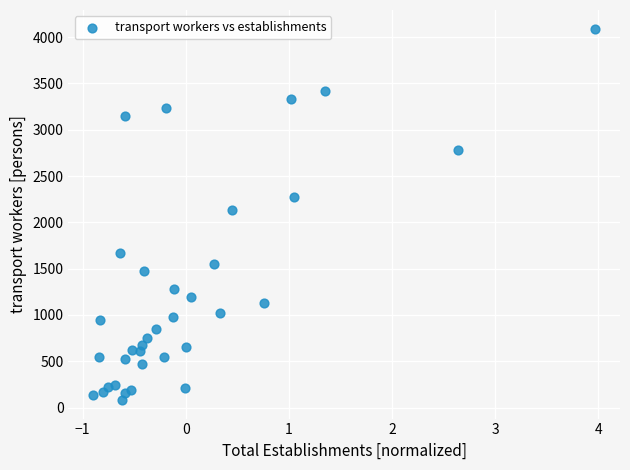

What is the range of Y values (max minus min)?

4011